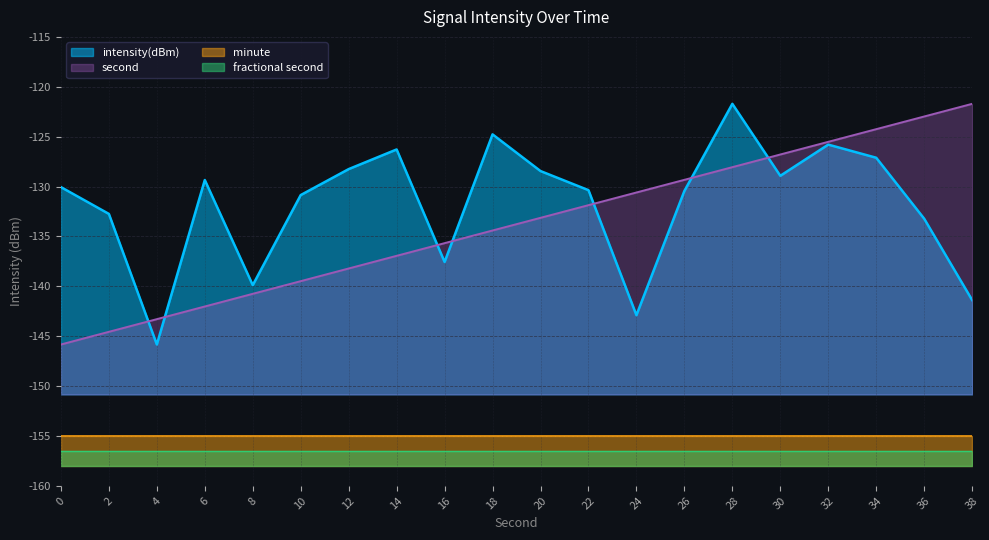

Rank the categories by intensity(dBm) value from lowest to highest.

4, 24, 38, 8, 16, 36, 2, 10, 26, 22, 0, 6, 30, 20, 12, 34, 14, 32, 18, 28